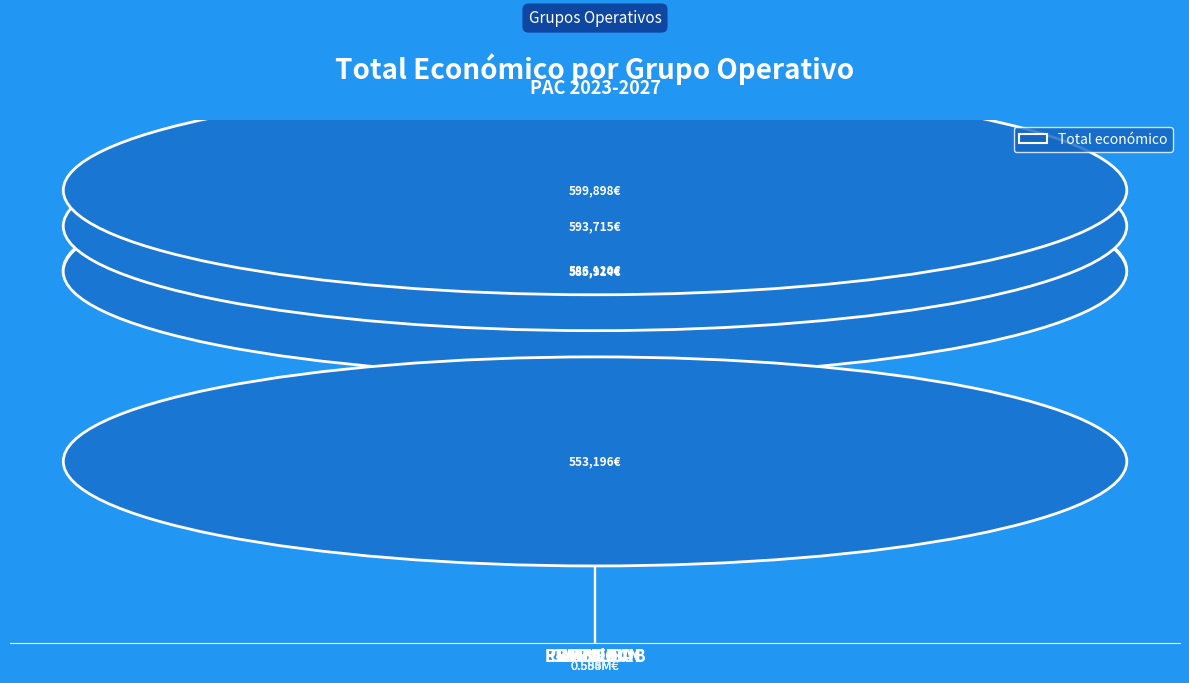

Which label corresponds to the largest value in the chart?

PECUS